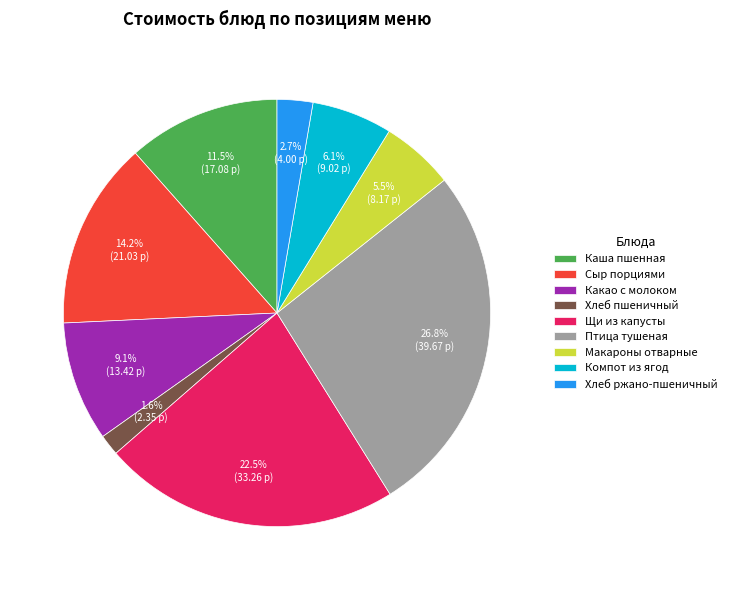

Which slice is the largest?

Птица тушеная